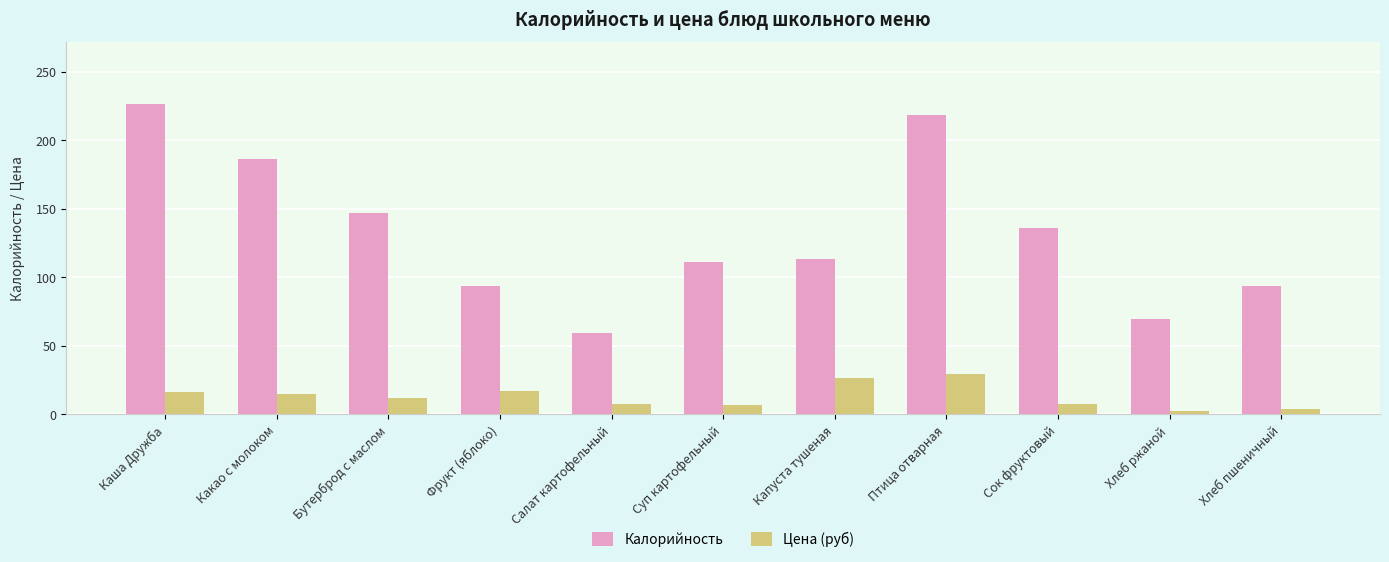

List the series in order of their overall mean, highest first.

Калорийность, Цена (руб)